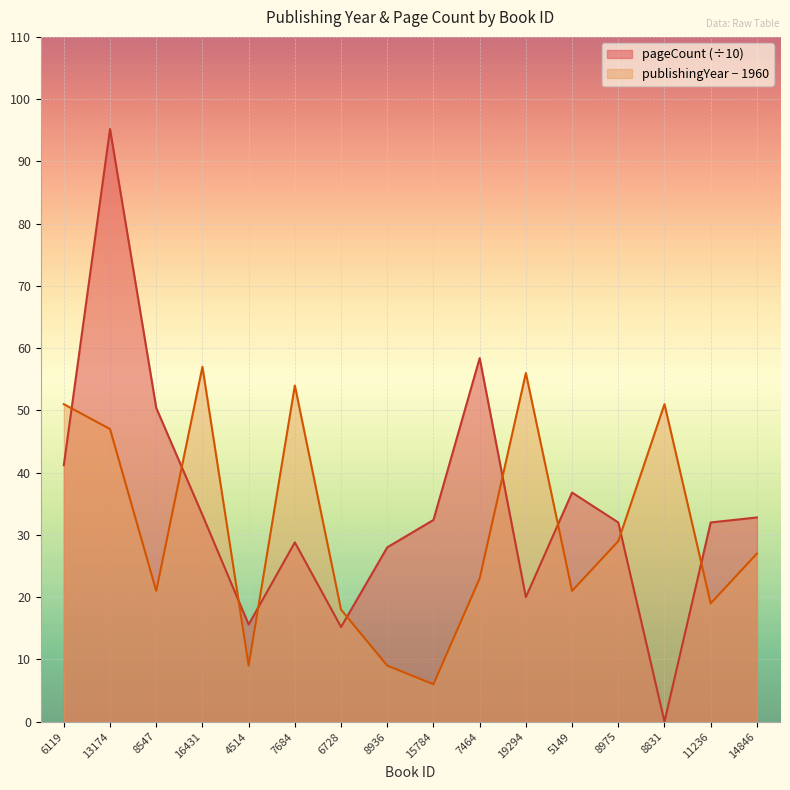

Reading left to right, what are all the values shown in this chart?

pageCount: 41.2	95.2	50.4	33.2	15.6	28.8	15.2	28.0	32.4	58.4	20.0	36.8	32.0	0.0	32.0	32.8
publishingYear: 51.0	47.0	21.0	57.0	9.0	54.0	18.0	9.0	6.0	23.0	56.0	21.0	29.0	51.0	19.0	27.0